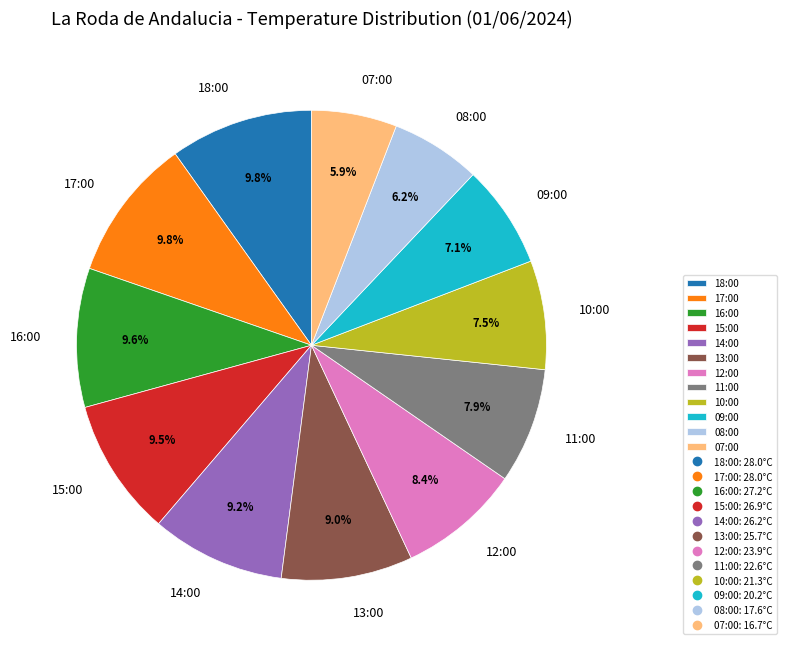

To the nearest percent, what is the difference between the largest and smallest slice percentages?

4%